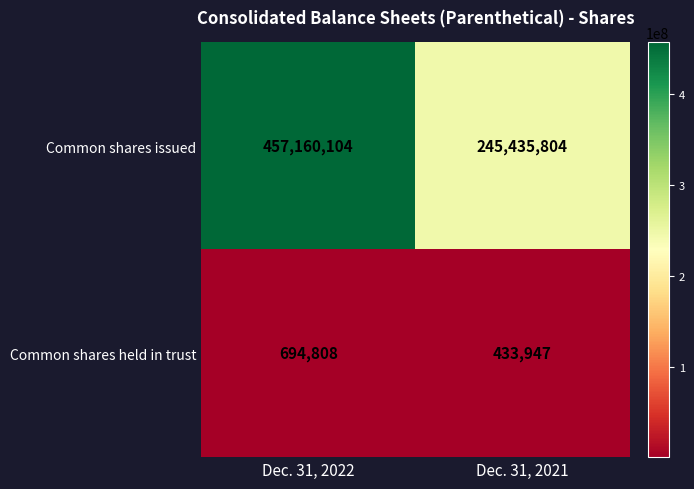

Reading right to left, extract all data points from this chart.

Common shares issued: 245435804	457160104
Common shares held in trust: 433947	694808